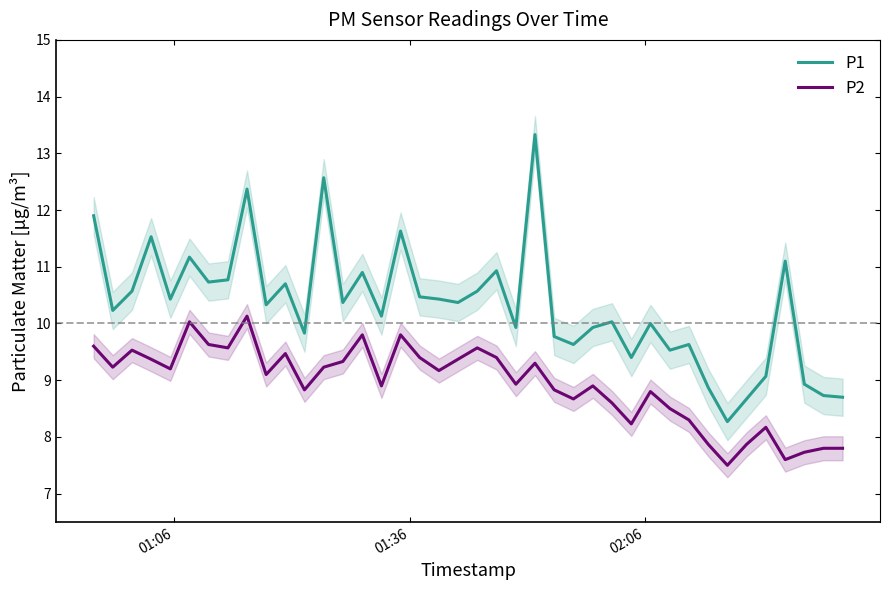

Reading right to left, what are all the values shown in this chart?

P1: 8.7	8.7	8.9	11.1	9.1	8.7	8.3	8.9	9.6	9.5	10.0	9.4	10.0	9.9	9.6	9.8	13.3	9.9	10.9	10.6	10.4	10.4	10.5	11.6	10.1	10.9	10.4	12.6	9.8	10.7	10.3	12.4	10.8	10.7	11.2	10.4	11.5	10.6	10.2	11.9
P2: 7.8	7.8	7.7	7.6	8.2	7.9	7.5	7.9	8.3	8.5	8.8	8.2	8.6	8.9	8.7	8.8	9.3	8.9	9.4	9.6	9.4	9.2	9.4	9.8	8.9	9.8	9.3	9.2	8.8	9.5	9.1	10.1	9.6	9.6	10.0	9.2	9.4	9.5	9.2	9.6